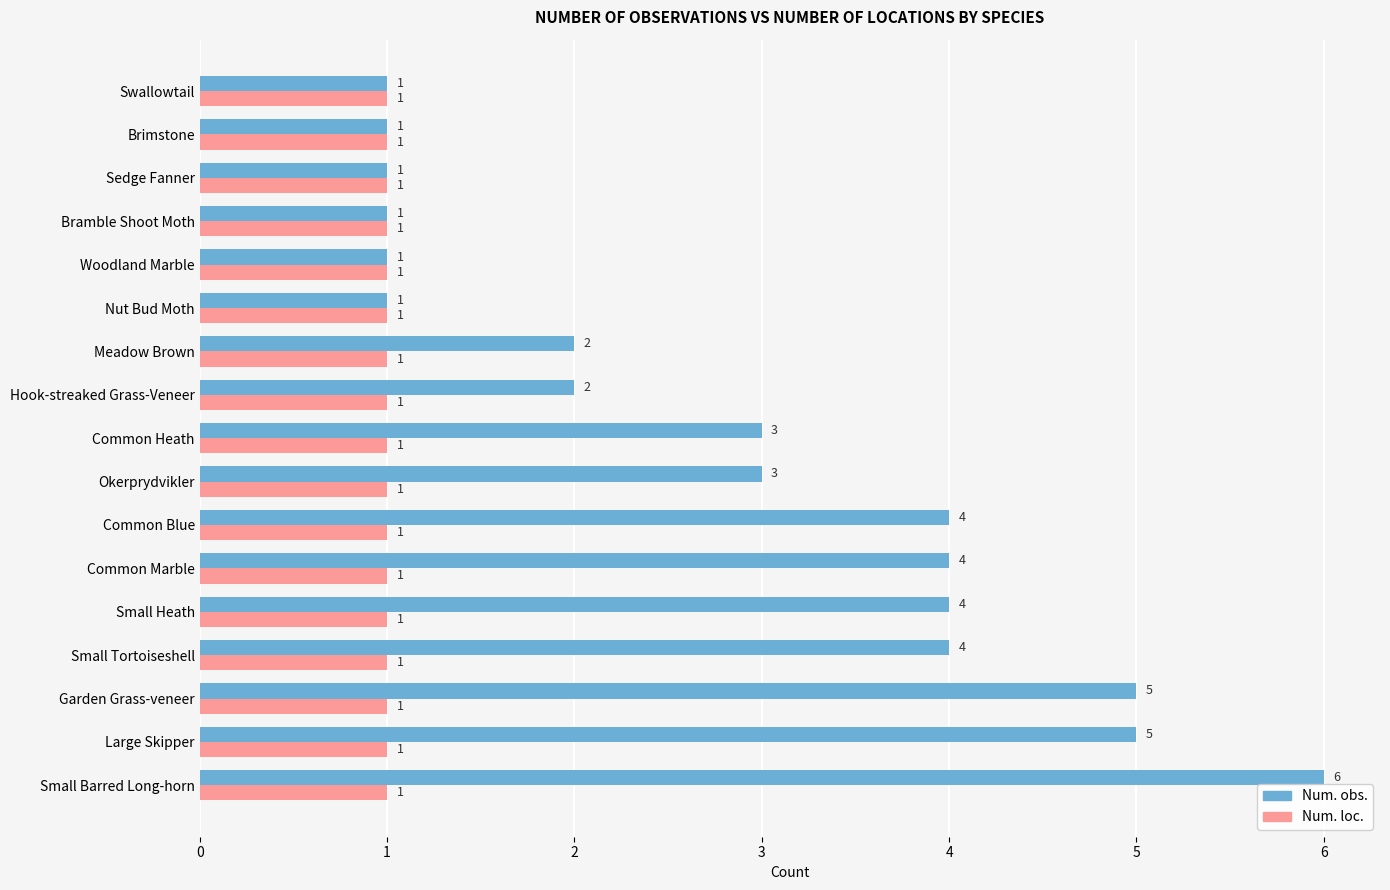

Rank the series by their average value, from highest to lowest.

Num. obs., Num. loc.